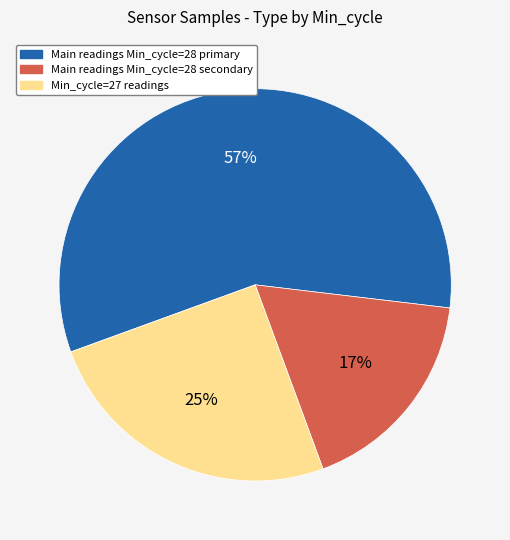

Is the sum of Main readings Min_cycle=28 secondary and Min_cycle=27 readings greater than half?

No